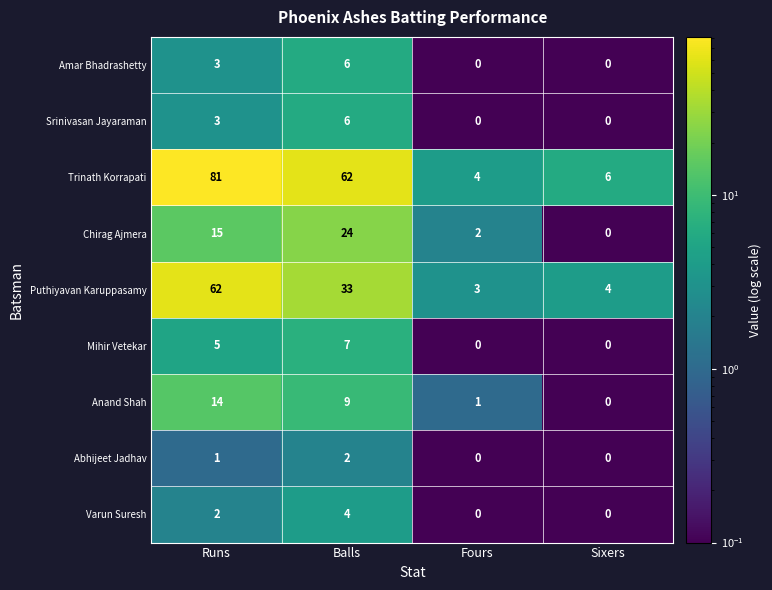

What is the difference between the maximum and minimum values in the Srinivasan Jayaraman series?

6